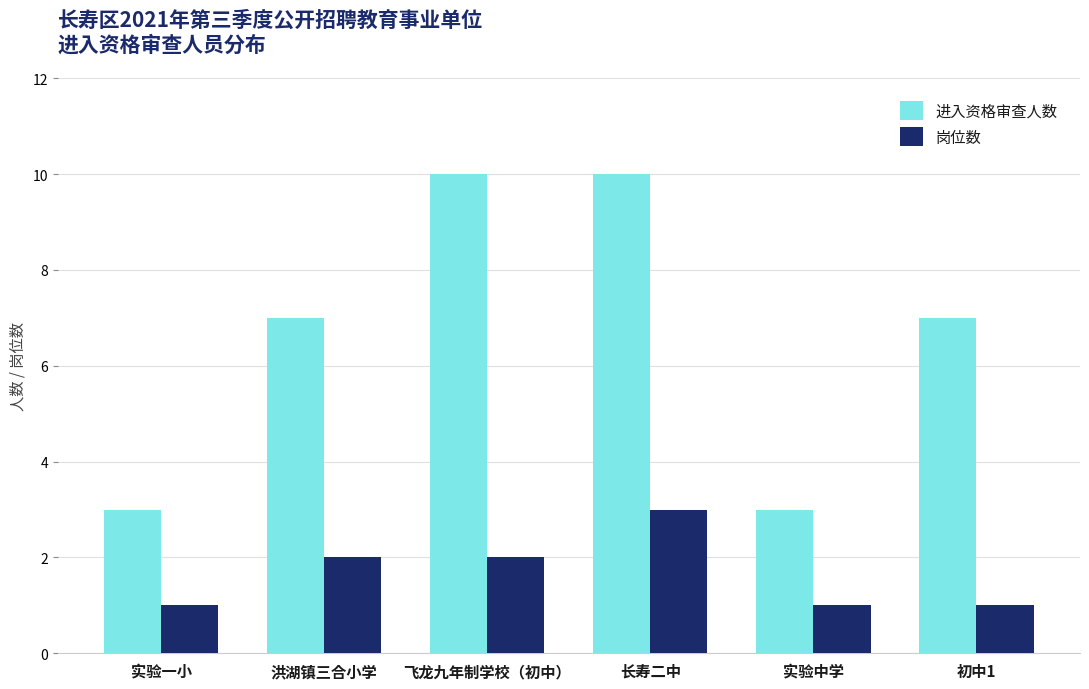

At which category is the sum across all series the highest?

长寿二中